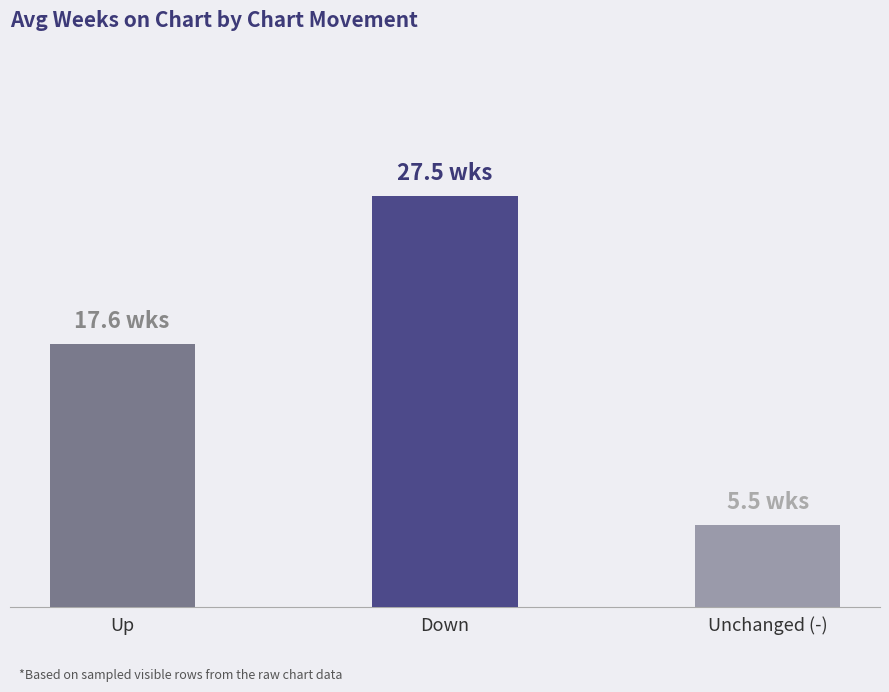

Is it true that the value at Unchanged (-) is 1.5?

False